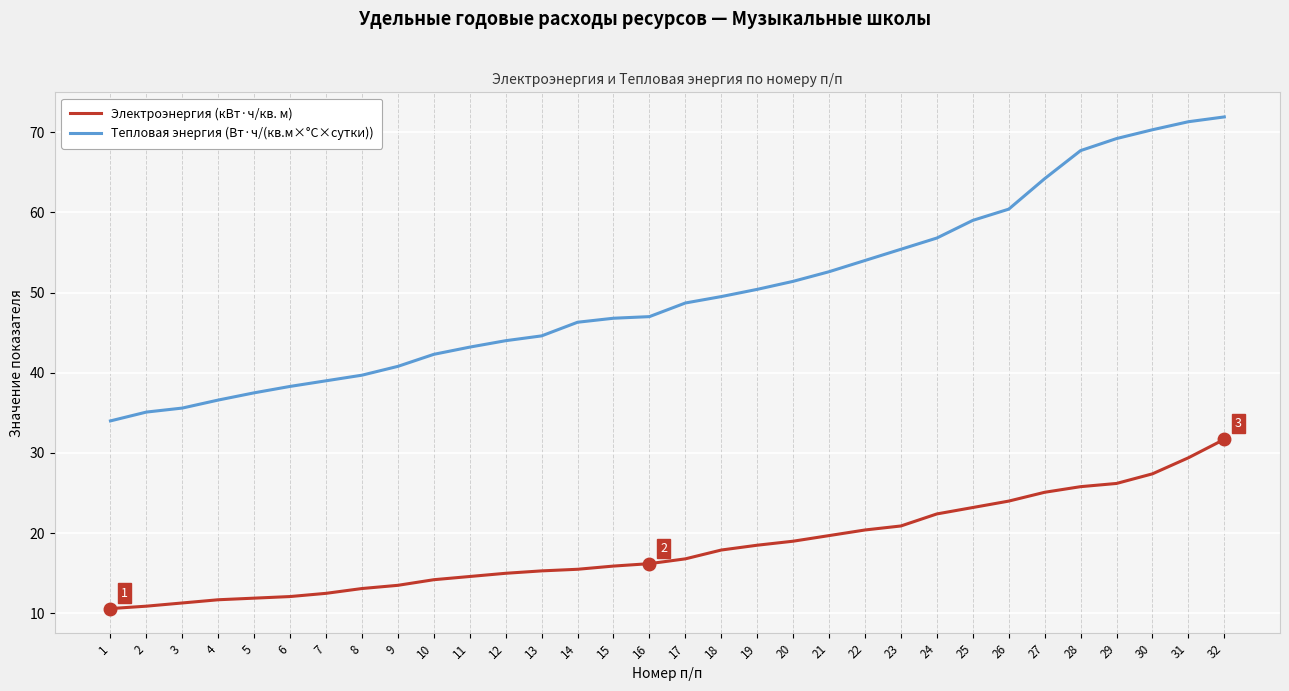

Is this an area chart (filled region under the line)?

No